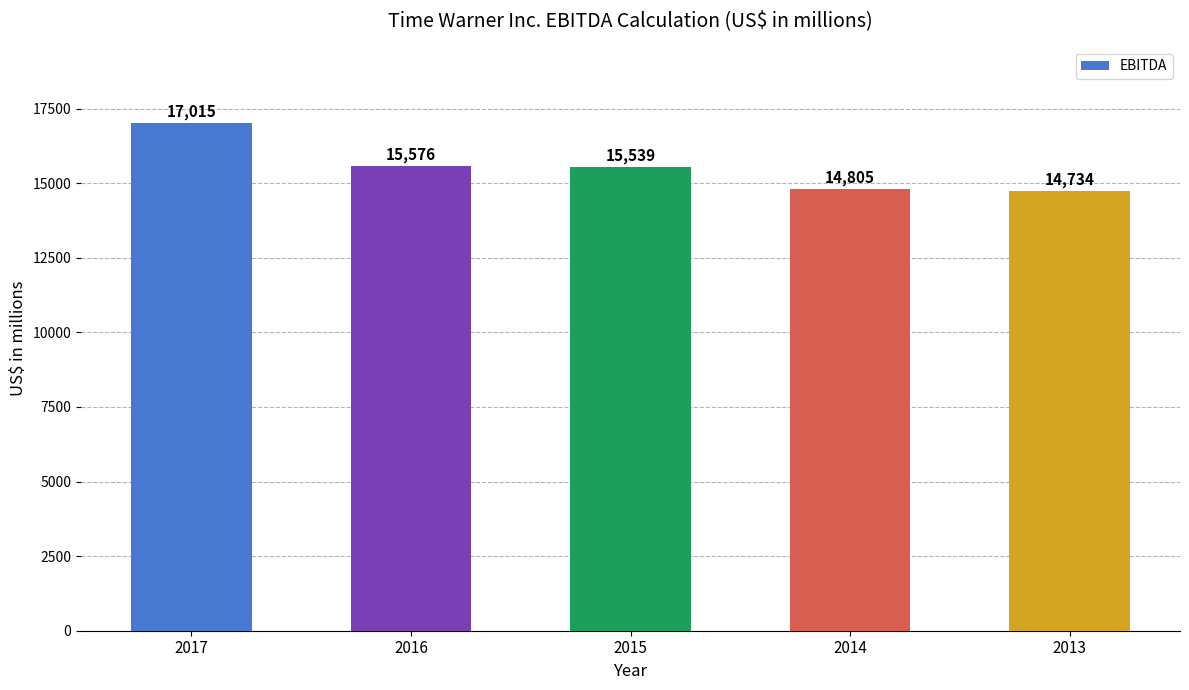

What is the ratio of the value at 2016 to the value at 2015?

1.0